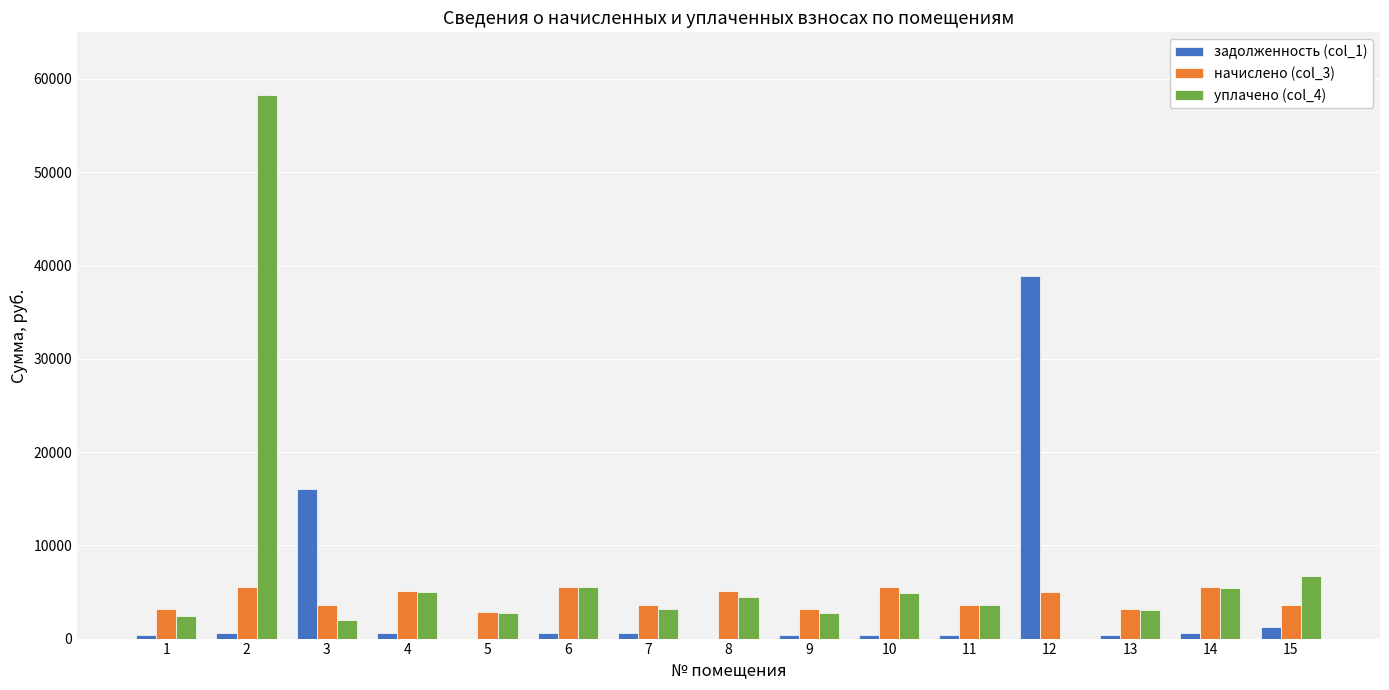

Are the bars horizontal?

No